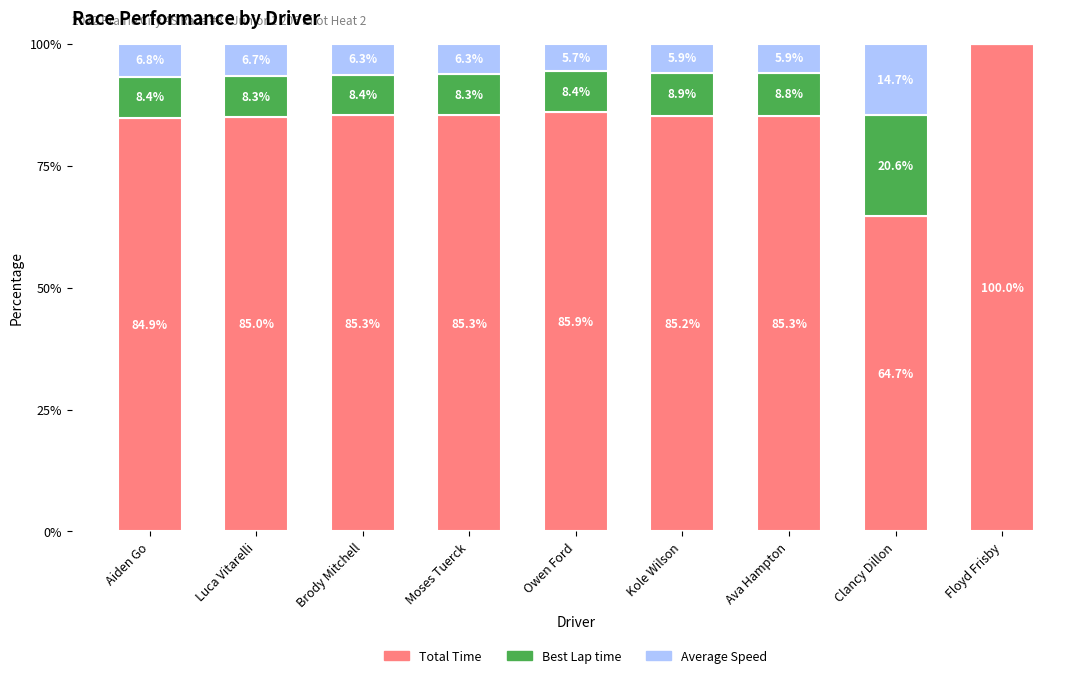

What are all the series names shown in the legend?

Total Time, Best Lap time, Average Speed